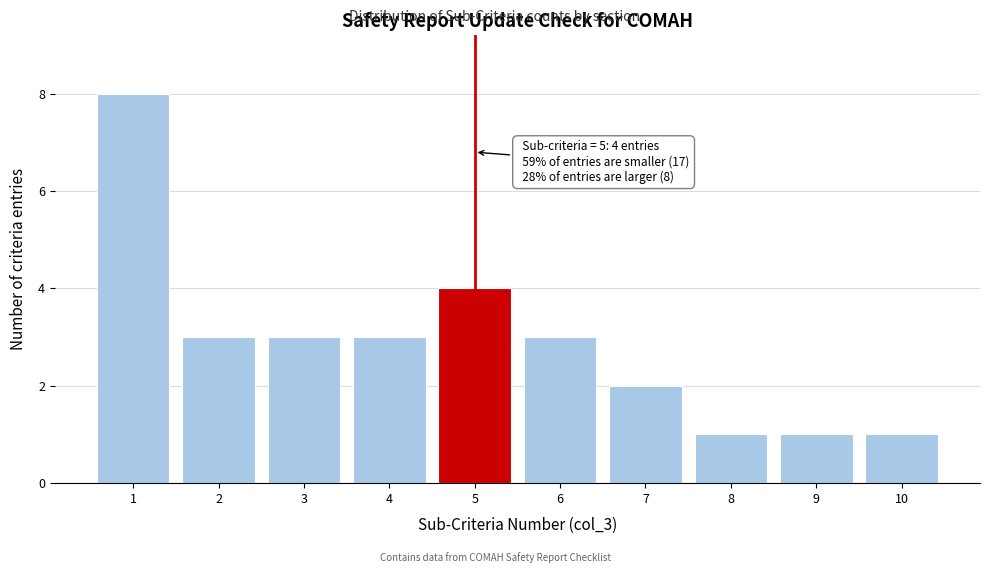

Over which range of the x-axis is the bar tallest?

0.5 to 1.5